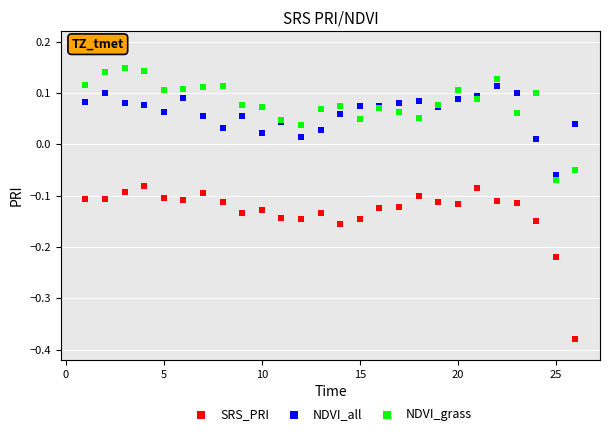

Which series has the largest Y range (max minus min)?

SRS_PRI